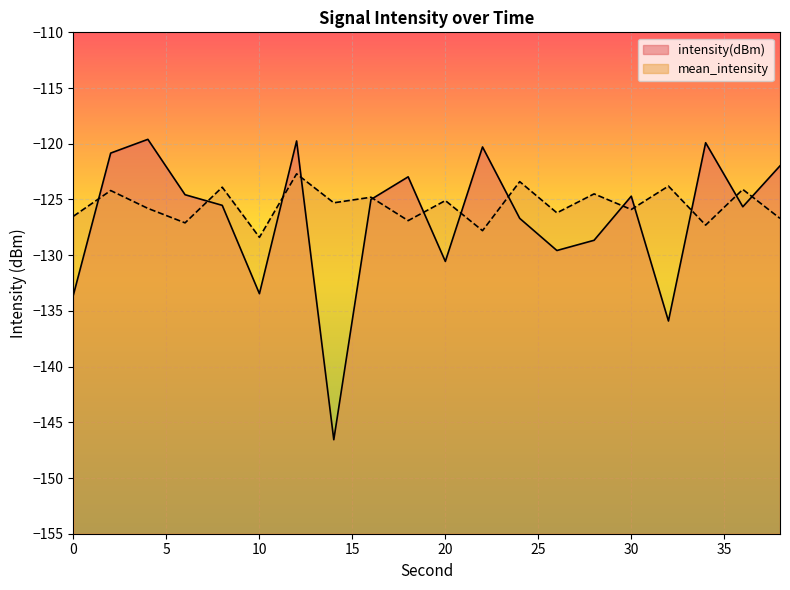

What is the greatest value displayed?

-119.6